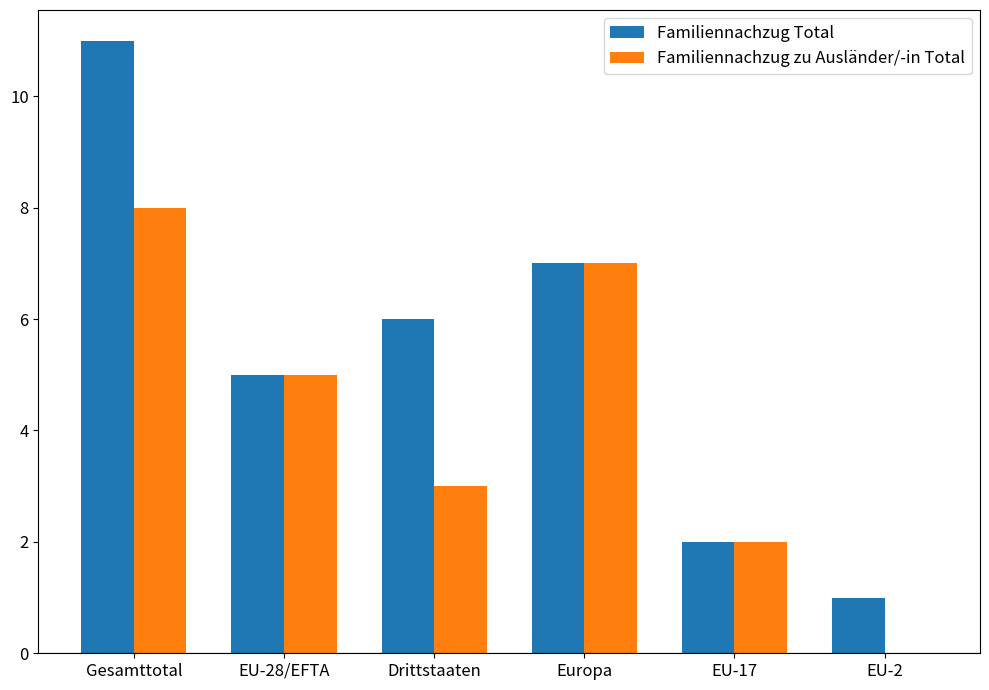

What is the sum of all Familiennachzug Total values?

32